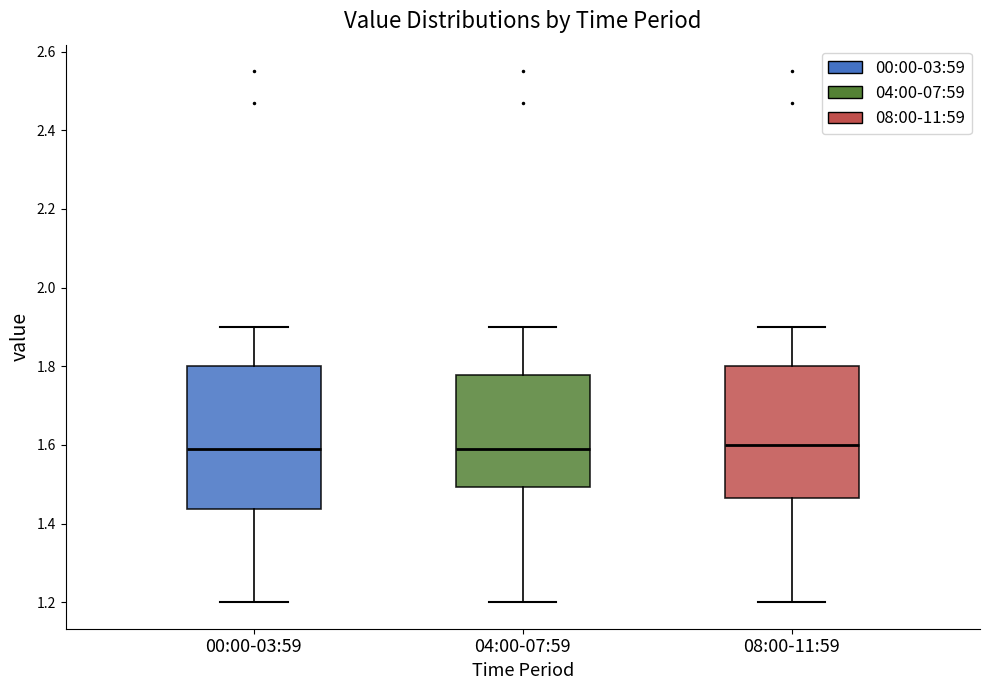

Reading left to right, read every box against the y-axis: the position of its median line, the range the box covers, and the ends of its whiskers. The values are not printed on the chart, so give them approximately, as read against the axis.

00:00-03:59: median 1.60, box 1.44 to 1.80, whiskers 1.20 to 1.90
04:00-07:59: median 1.60, box 1.50 to 1.78, whiskers 1.20 to 1.90
08:00-11:59: median 1.60, box 1.46 to 1.80, whiskers 1.20 to 1.90